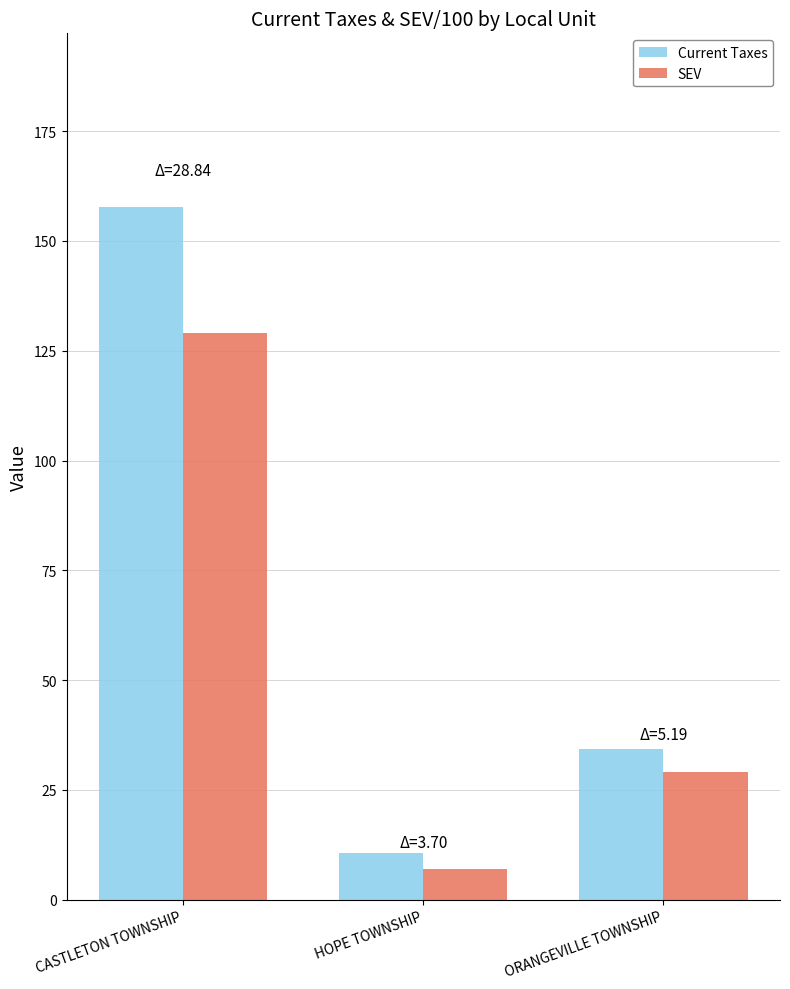

What is the sum of all SEV values?

165.0